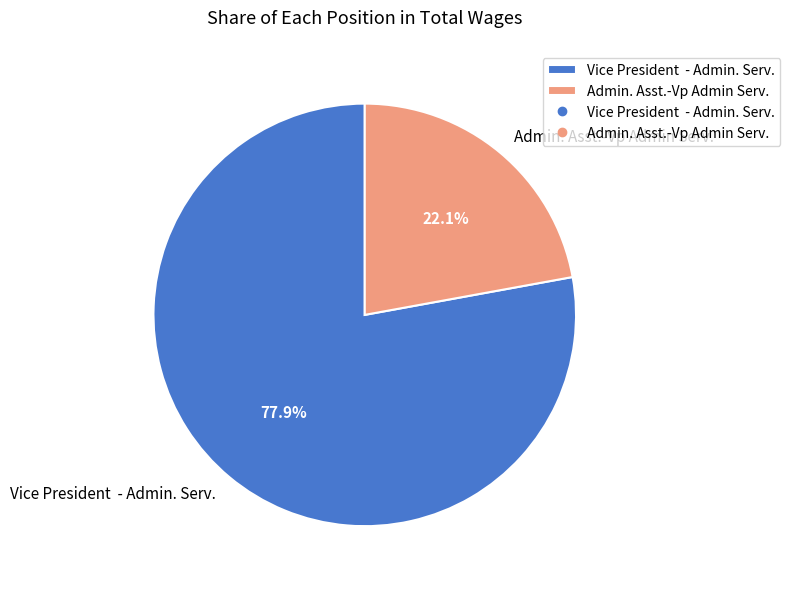

Between Admin. Asst.-Vp Admin Serv. and Vice President - Admin. Serv., which is larger?

Vice President - Admin. Serv.